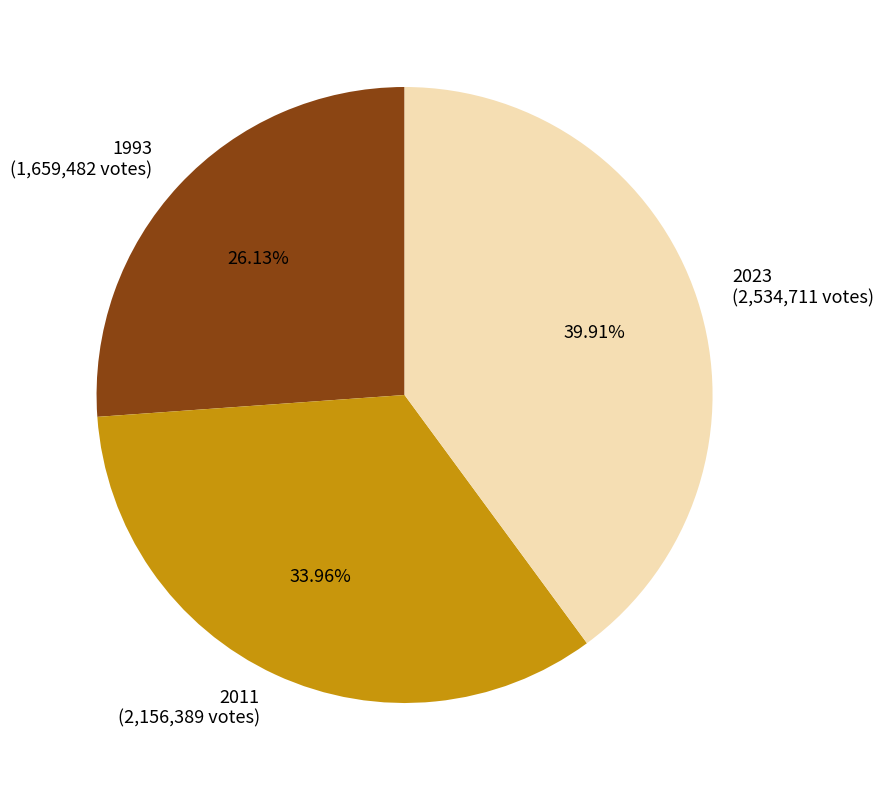

To the nearest percent, what is the difference between the 1993 and 2011 slice percentages?

8%